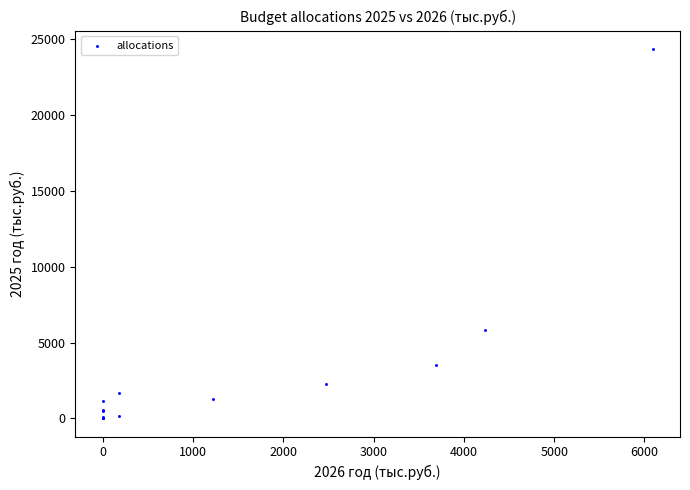

What Y value in the scatter plot is closest to 12185?

5830.7